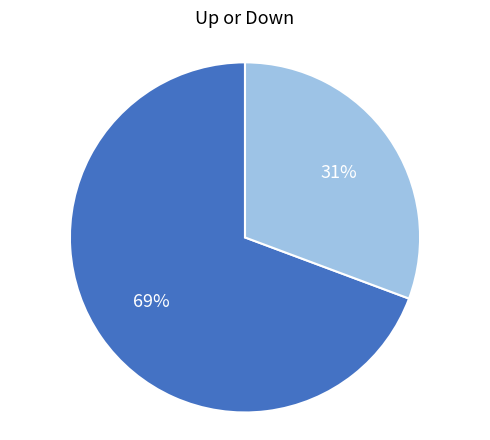

To the nearest percent, what is the average slice percentage?

50%